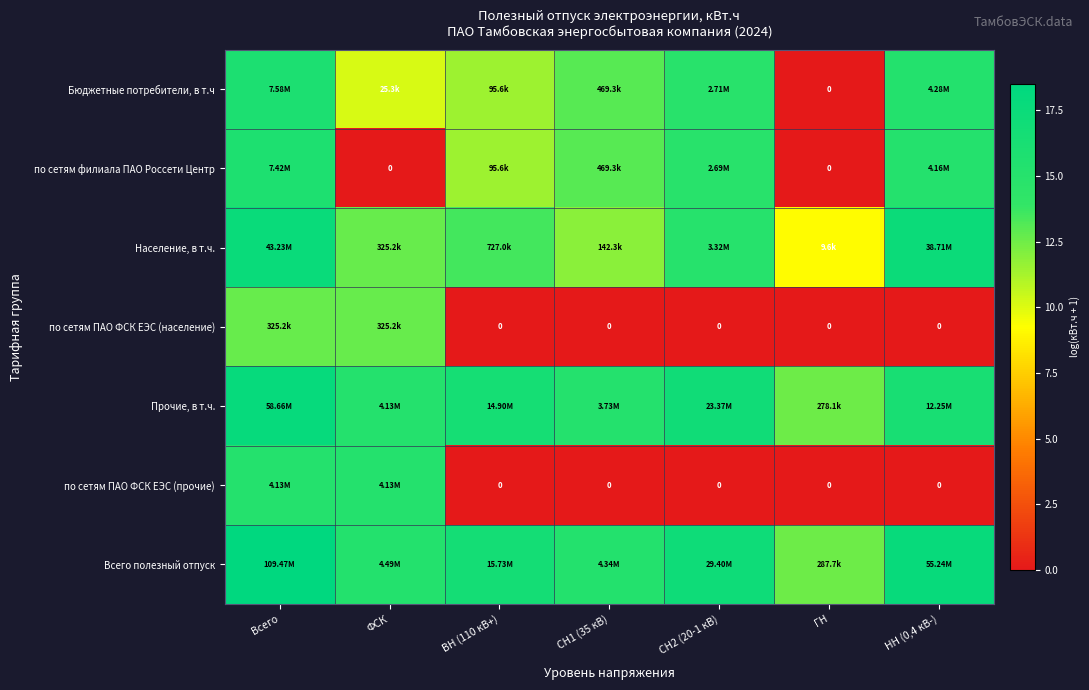

True or false: по сетям ПАО ФСК ЕЭС (прочие) has a value of -4.8 at СН1 (35 кВ).

False